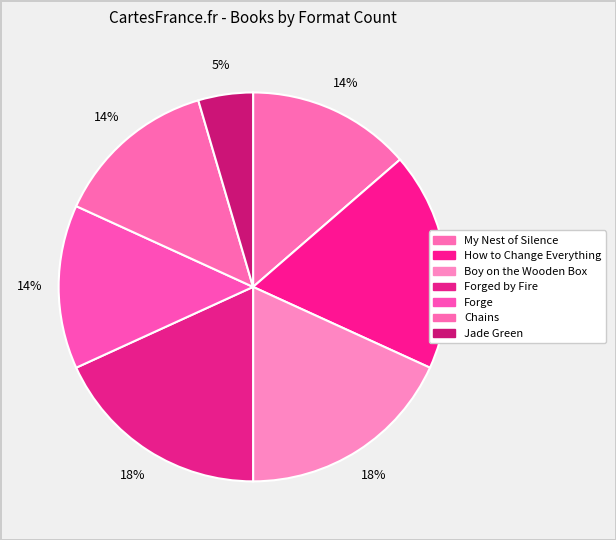

How many segments does this pie chart have?

7